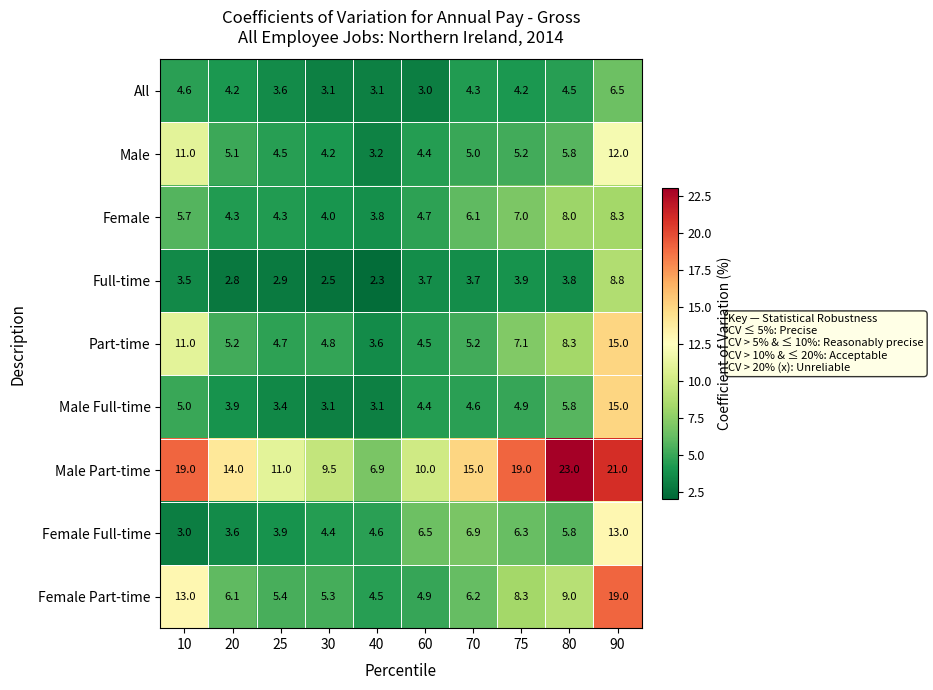

Is it true that Male Full-time equals 5.0 at 10?

True